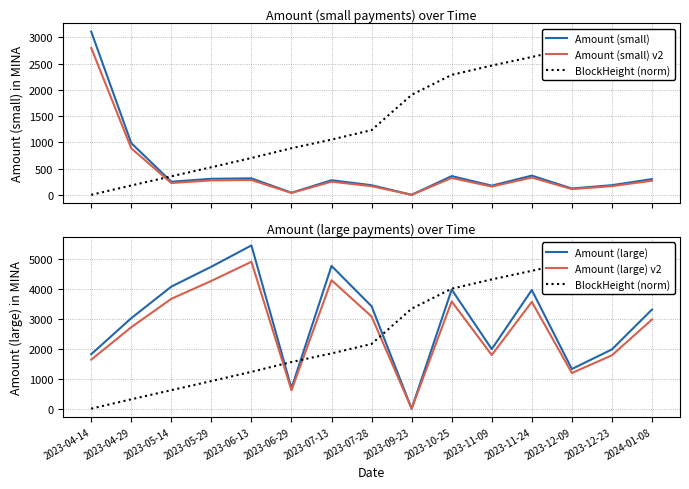

At which category is the sum across all series the highest?

2023-11-24